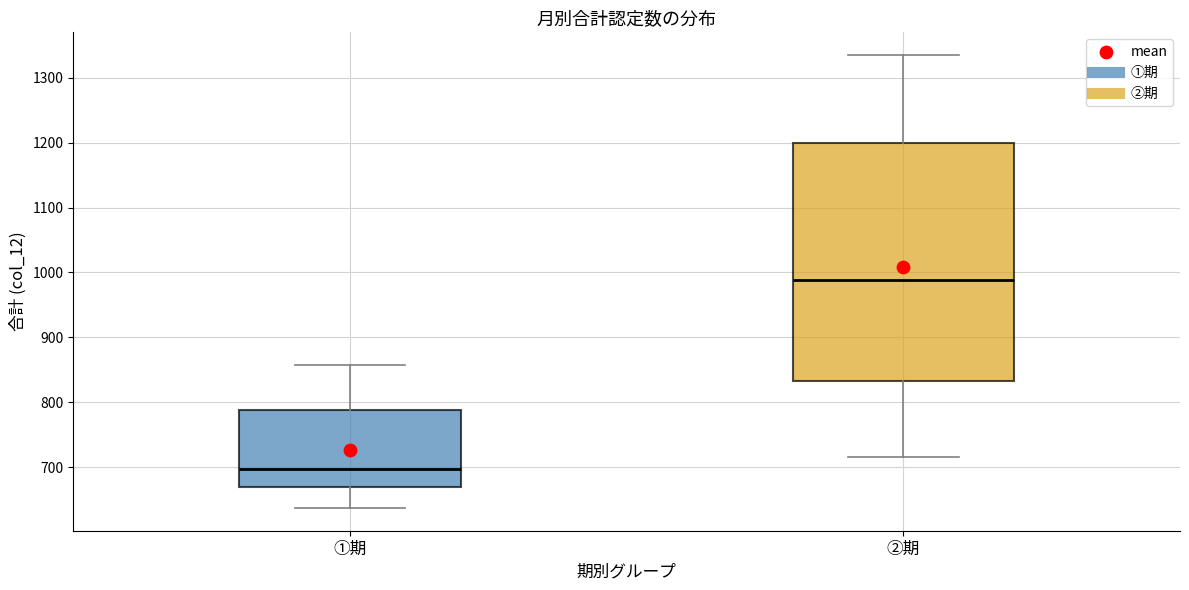

Where is the upper edge of the box for ①期 on the y-axis? The values are not printed on the chart, so give them approximately, as read against the axis.

790